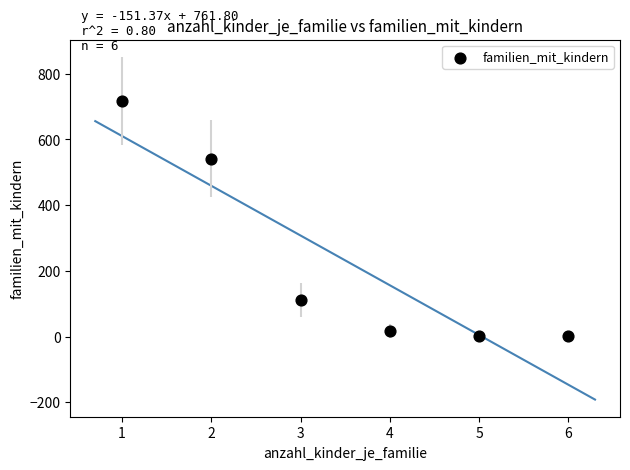

What Y value in the scatter plot is closest to 359?

542